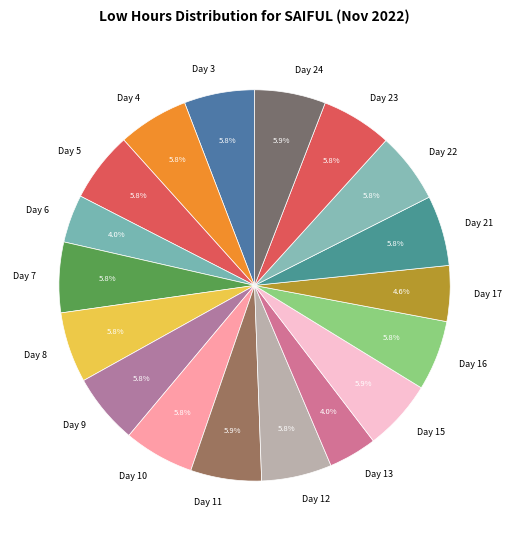

Combined, do Day 23 and Day 4 account for over 50%?

No